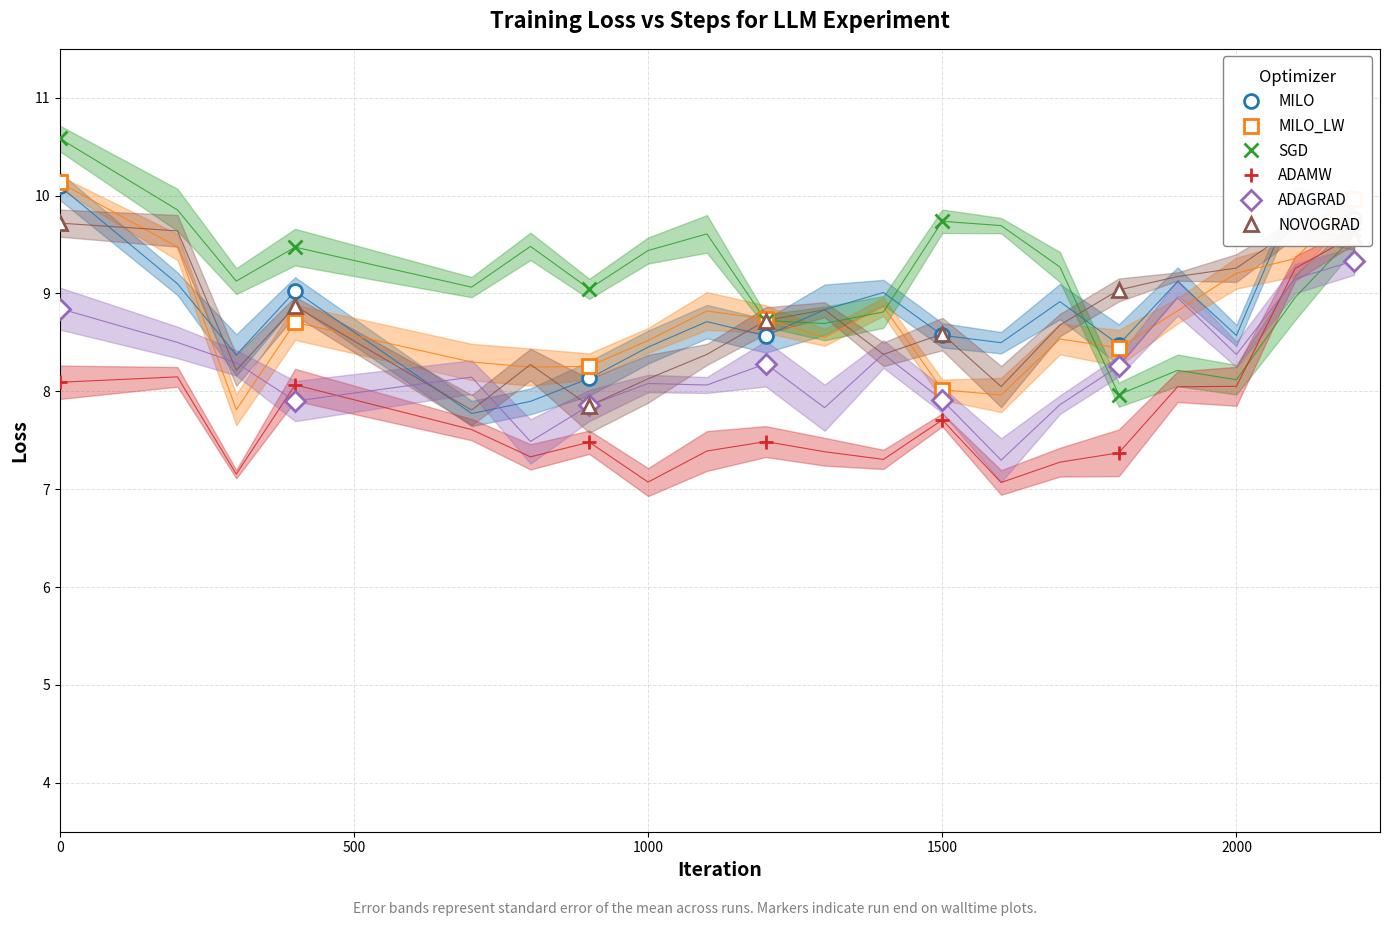

After their last crossing, which series has the higher values: MILO_LW or MILO?

MILO_LW